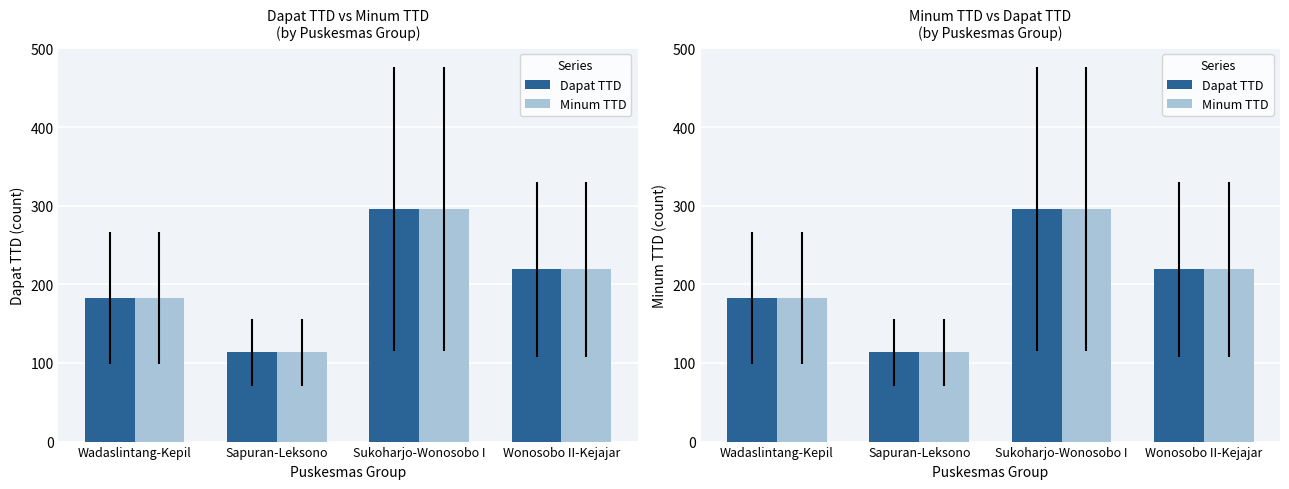

Rank the series by their average value, from lowest to highest.

Dapat TTD, Minum TTD